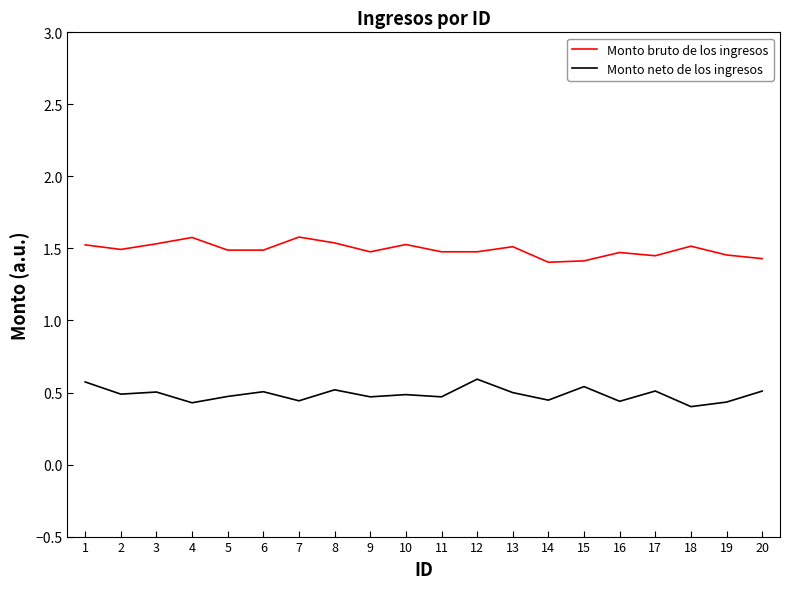

List the series in order of their overall mean, lowest first.

Monto neto de los ingresos, Monto bruto de los ingresos